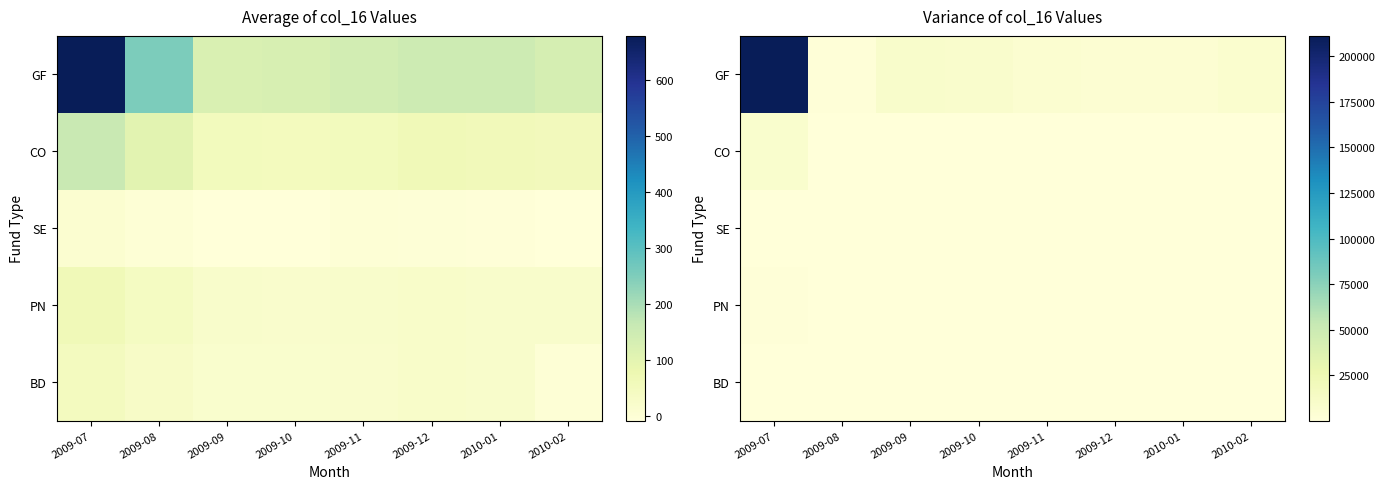

The GF series shows 6432.8 at 2010-01. True or false?

False